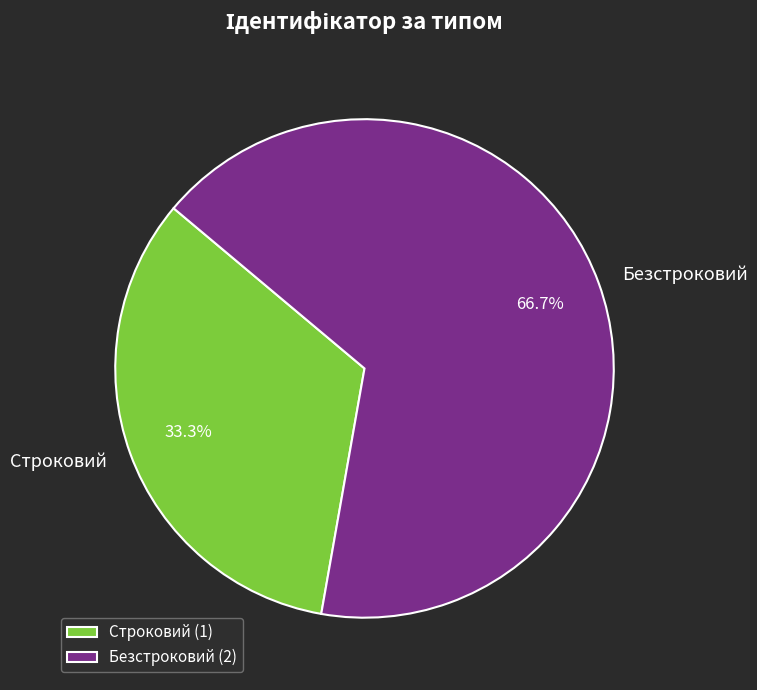

Is Безстроковий the majority of the pie?

Yes